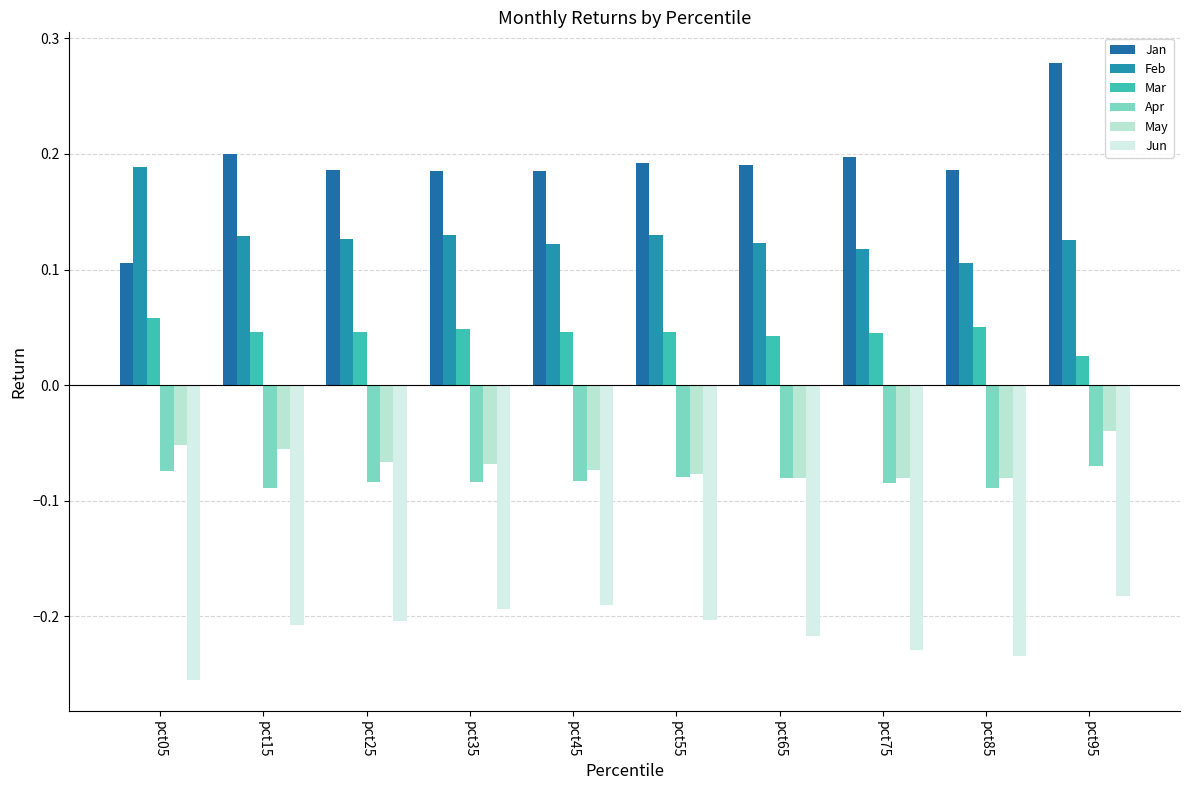

What is the difference between the maximum and second lowest values in the Jun series?

0.1